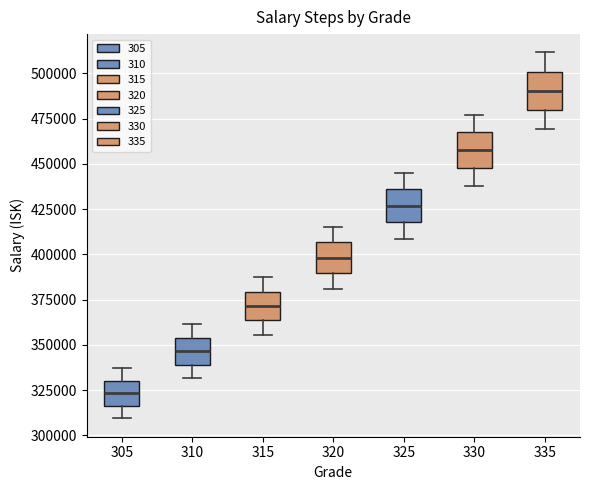

Where does the upper whisker of the box at x = 320 end on the y-axis? The values are not printed on the chart, so give them approximately, as read against the axis.

415000